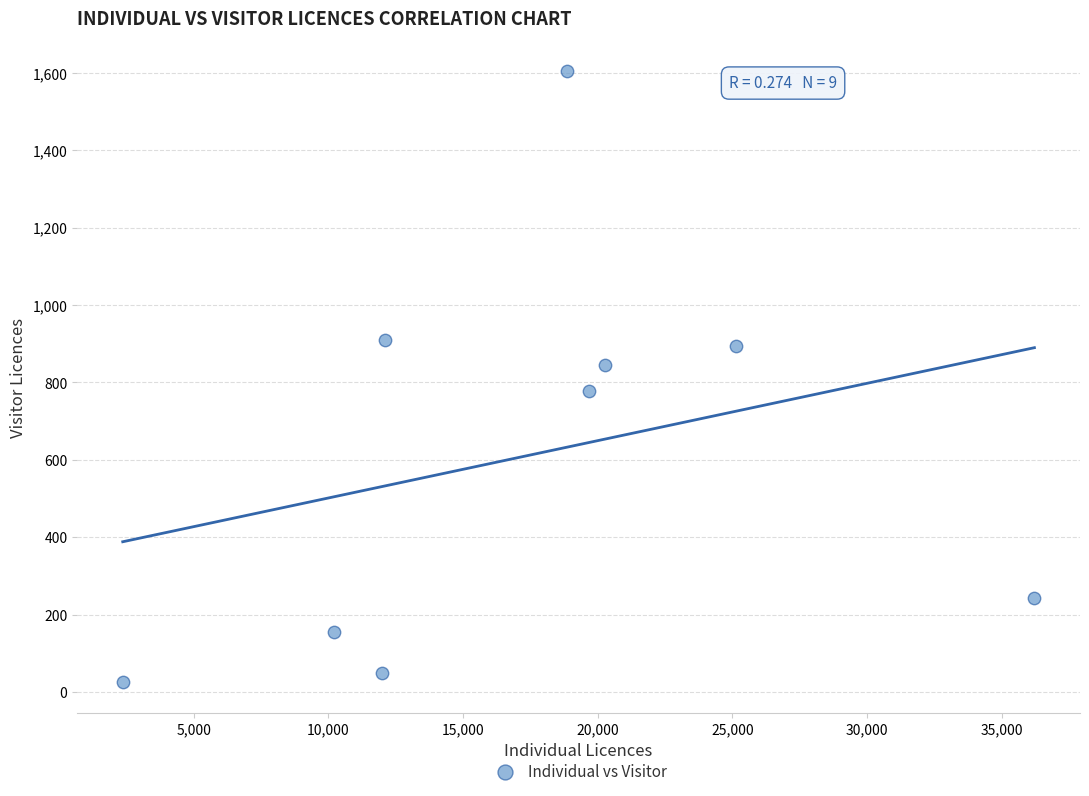

What is the average X value?

17422